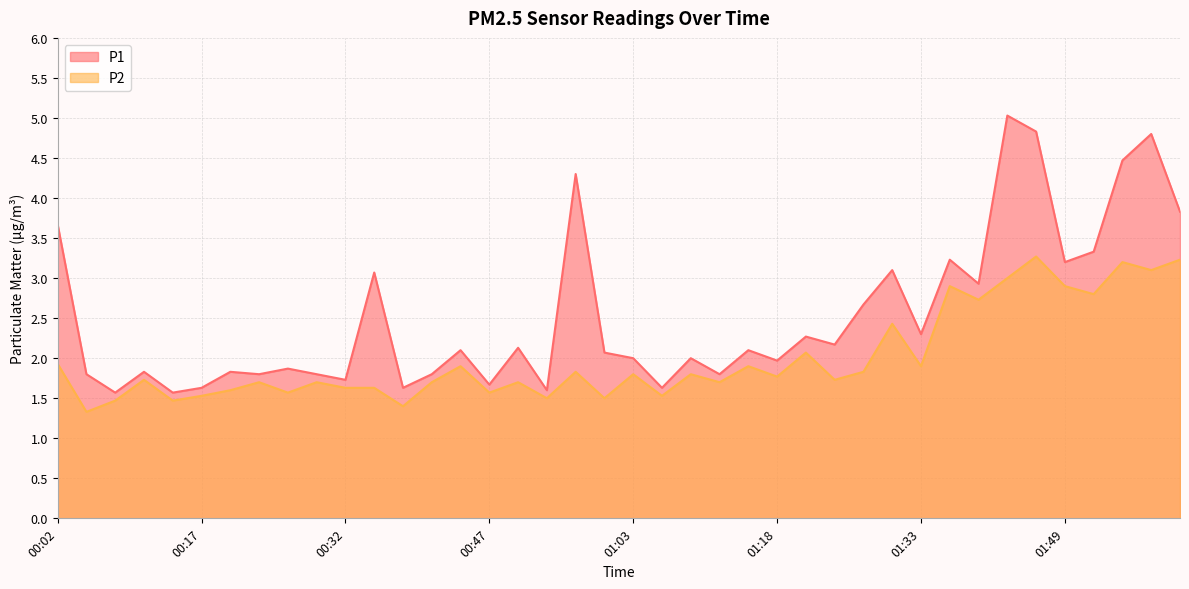

At which category is the sum across all series the highest?

01:46